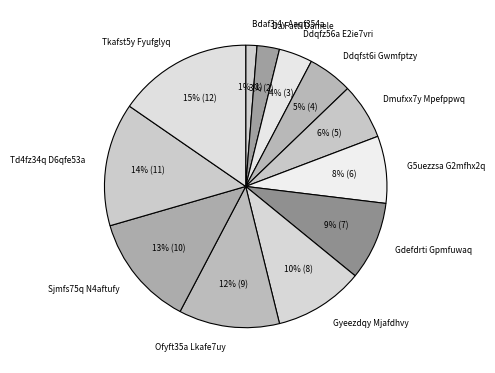

How many slices are in this pie chart?

12